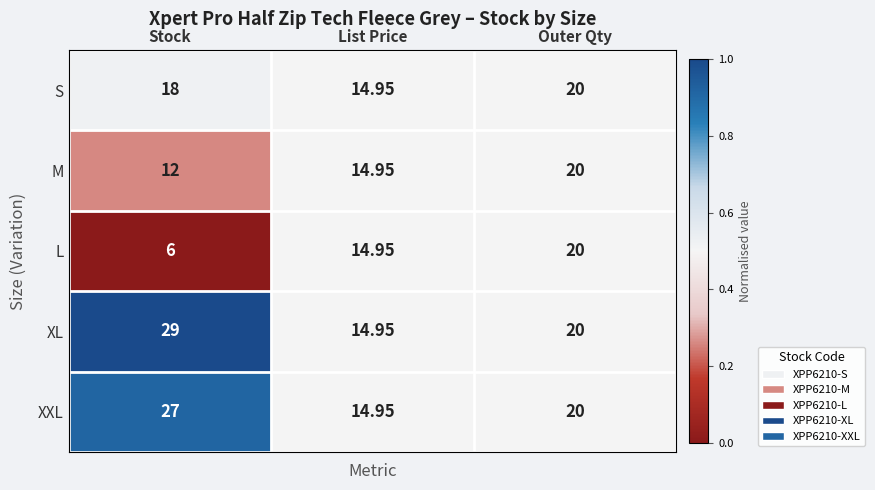

Which series has the widest spread of values?

XL